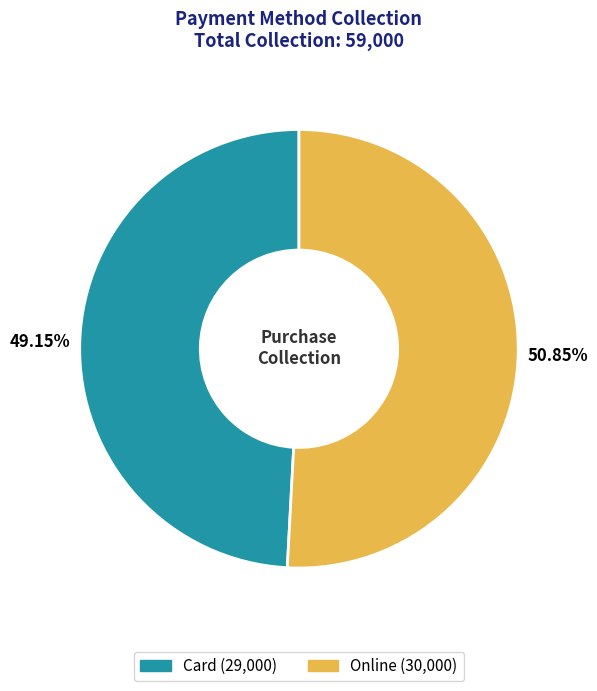

Which has a higher value, Card or Online?

Online